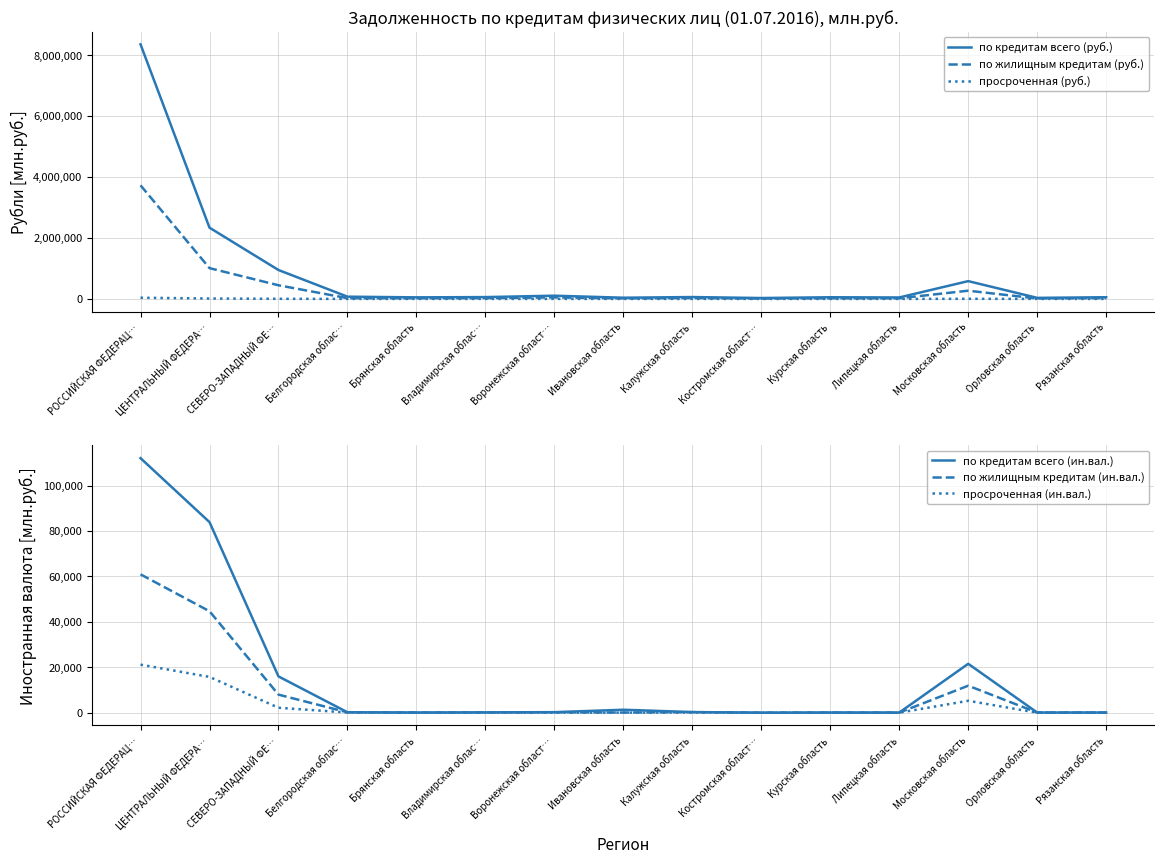

Rank the series at Костромская област… from highest to lowest value.

по кредитам всего (руб.), по жилищным кредитам (руб.), просроченная (руб.), по кредитам всего (ин.вал.), по жилищным кредитам (ин.вал.), просроченная (ин.вал.)